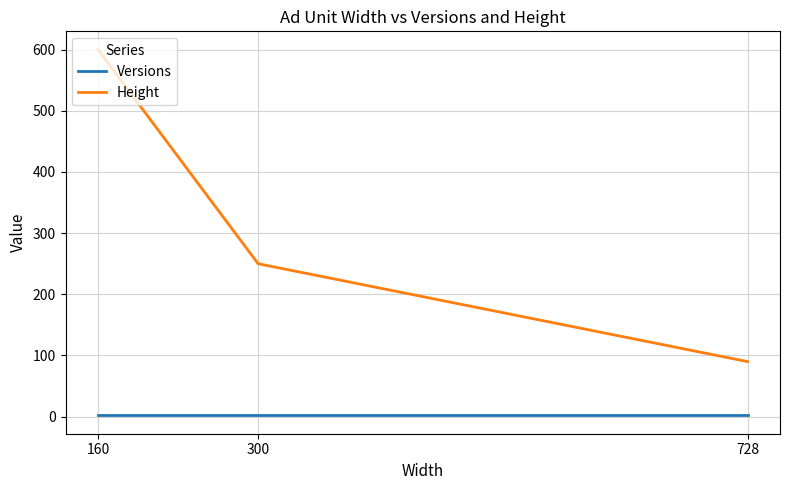

What is the sum of the Versions values at 728 and 300?

4